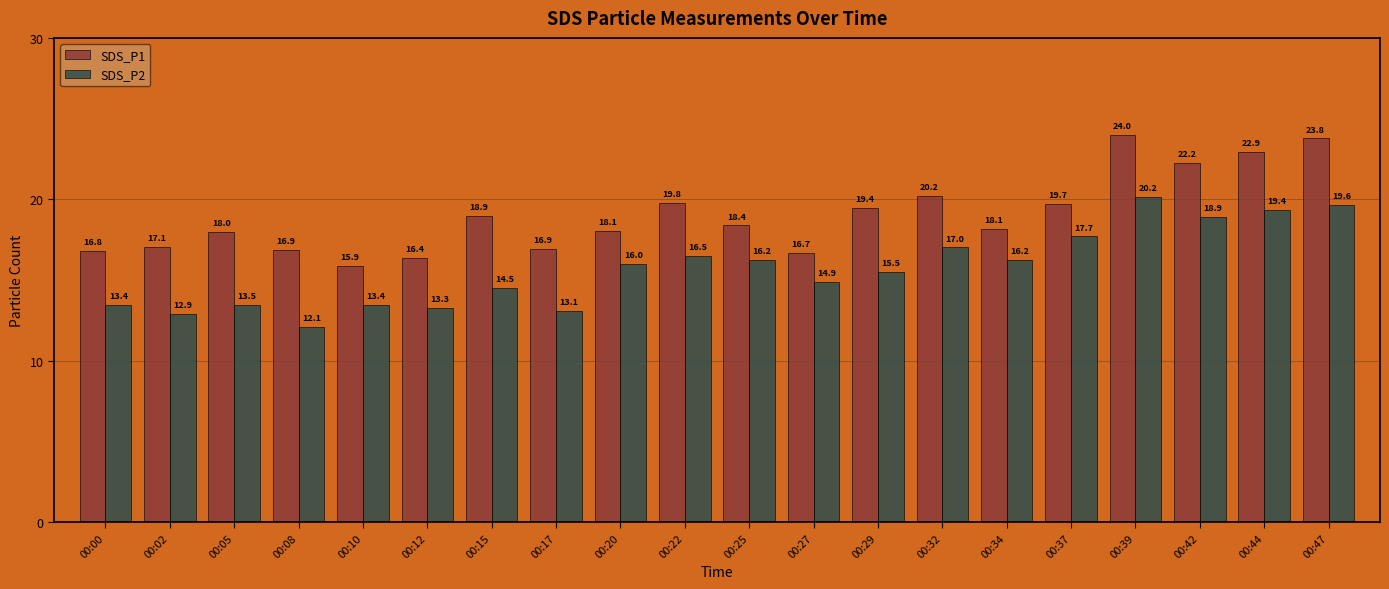

What are all the series names shown in the legend?

SDS_P1, SDS_P2